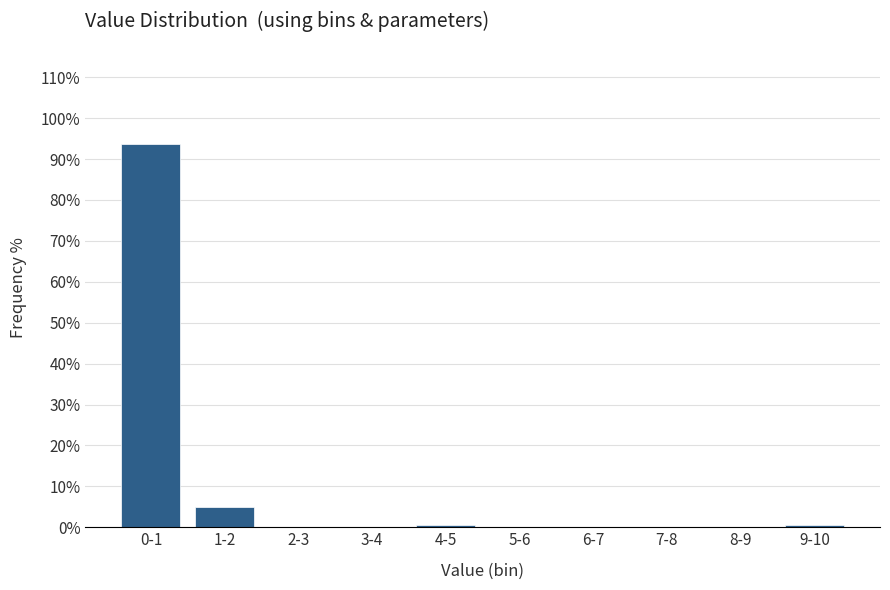

Reading right to left, extract all data points from this chart.

9-10=0.6	8-9=0.0	7-8=0.0	6-7=0.0	5-6=0.0	4-5=0.6	3-4=0.0	2-3=0.0	1-2=5.0	0-1=93.8